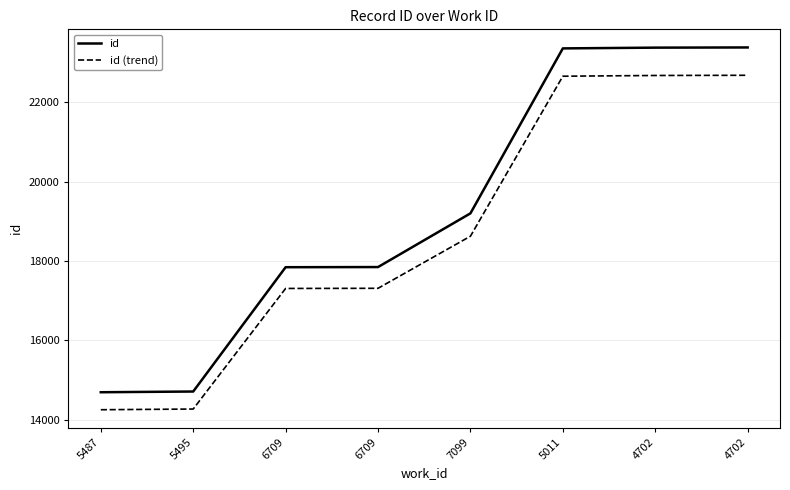

What is the difference between the highest and lowest values at 6709?

535.3